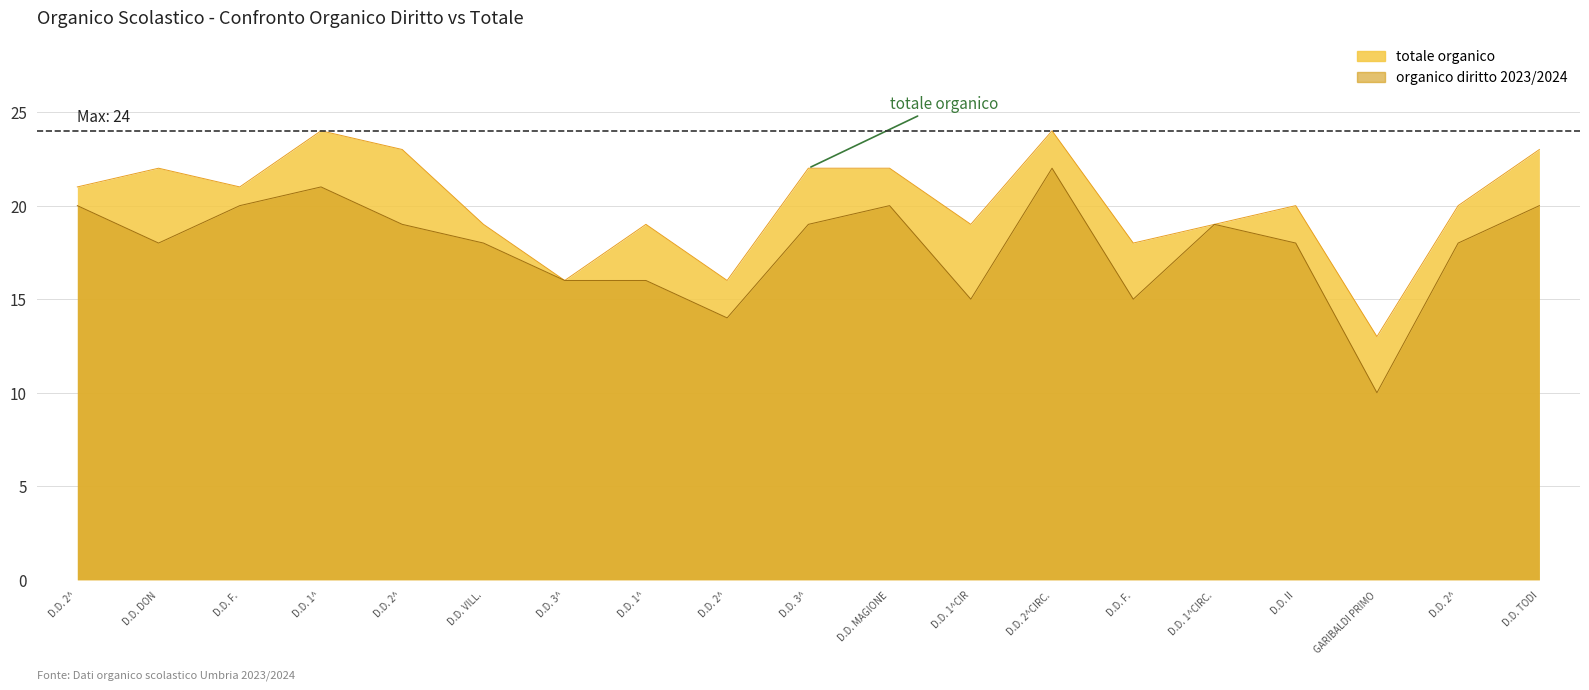

List the labels in order of totale organico value, largest first.

D.D. 1^, D.D. 2^CIRC., D.D. 2^, D.D. TODI, D.D. DON, D.D. 3^, D.D. MAGIONE, D.D. 2^, D.D. F., D.D. II, D.D. 2^, D.D. VILL., D.D. 1^, D.D. 1^CIR, D.D. 1^CIRC., D.D. F., D.D. 3^, D.D. 2^, GARIBALDI PRIMO